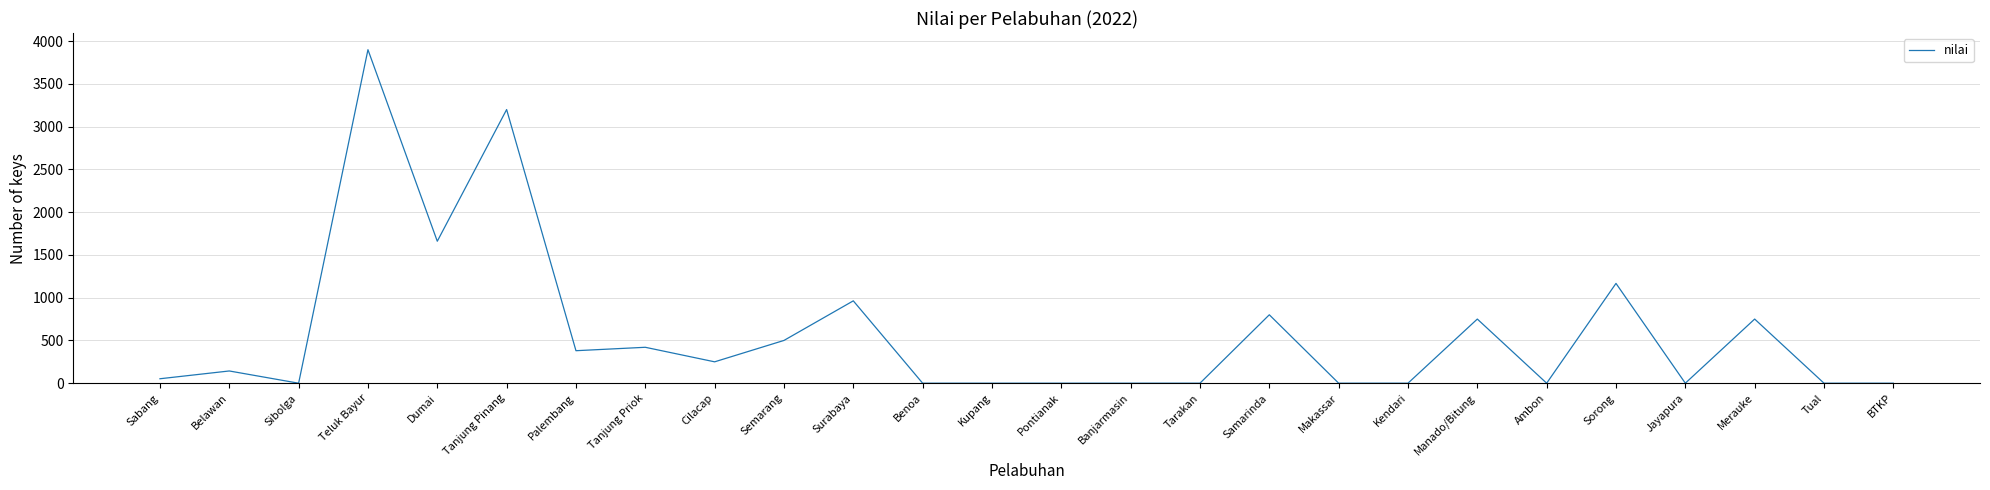

What is the difference between the maximum and minimum values?

3900